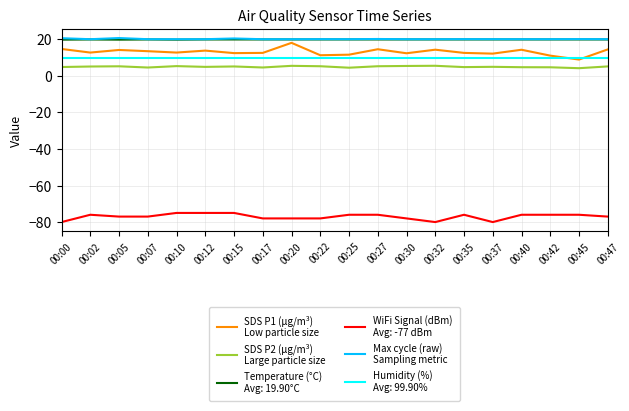

What is the total value across all series at 00:30?

-10.3